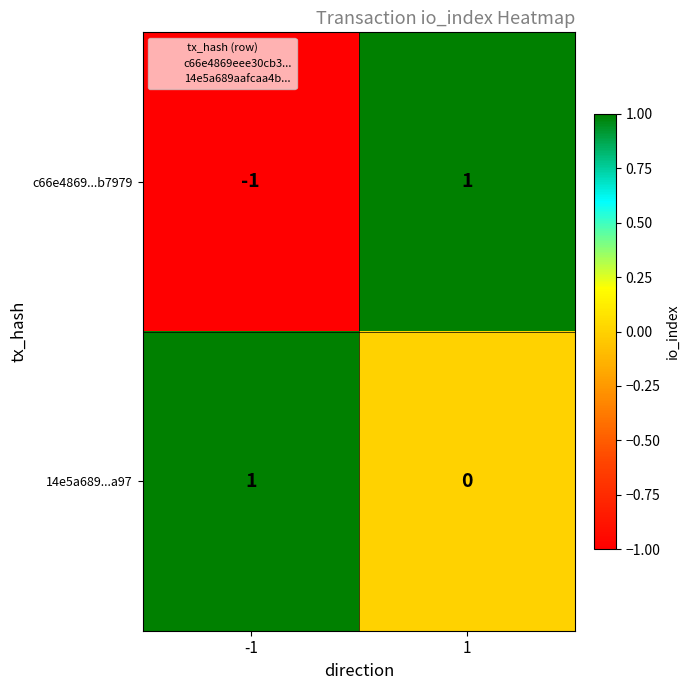

Between -1 and 1, which series saw the biggest shift?

c66e4869...b7979